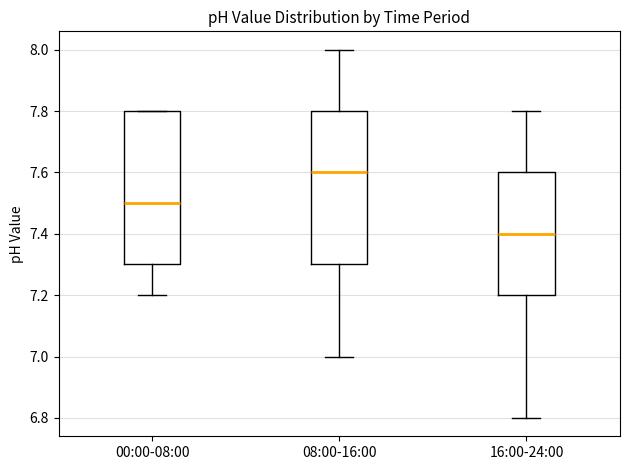

Which box has the highest median line?

08:00-16:00